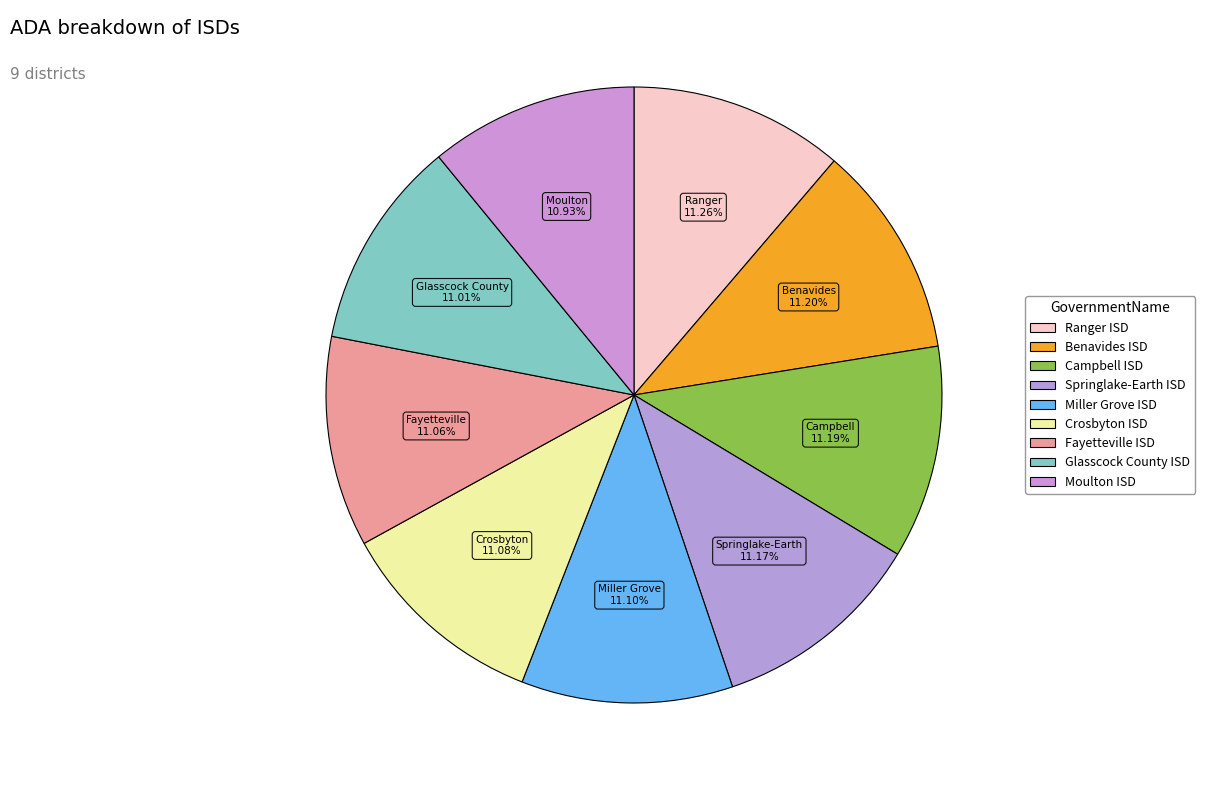

The Ranger ISD slice represents 11% of the pie. True or false?

True